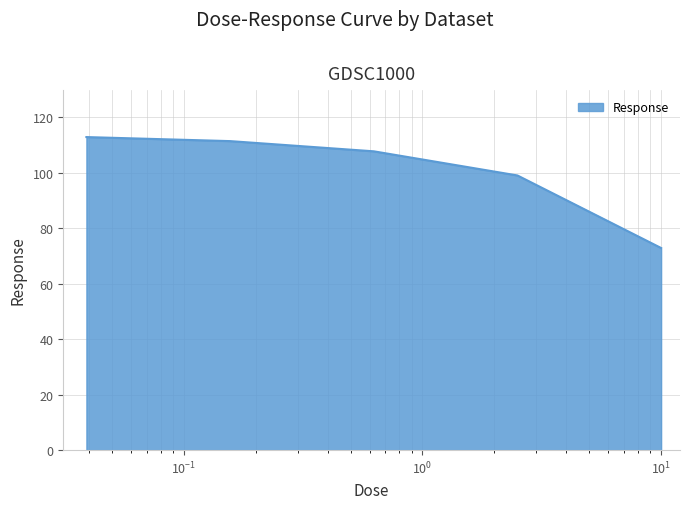

What is the average value?

100.8